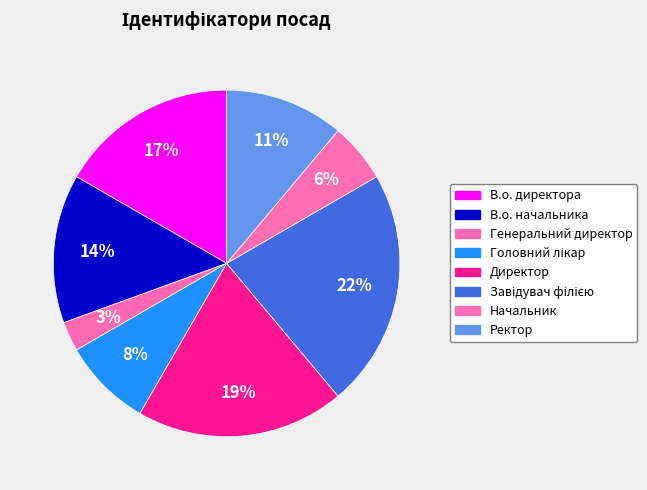

To the nearest percent, what portion does Головний лікар represent?

8%